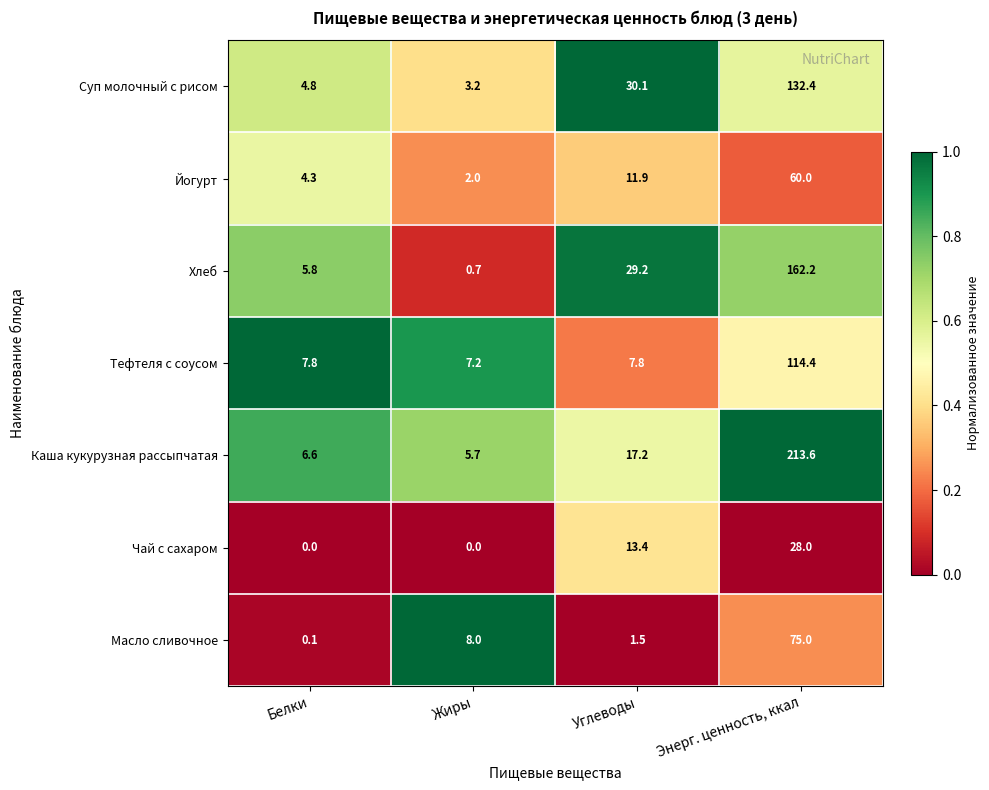

What is the difference between the second highest and second lowest values in the Йогурт series?

7.6